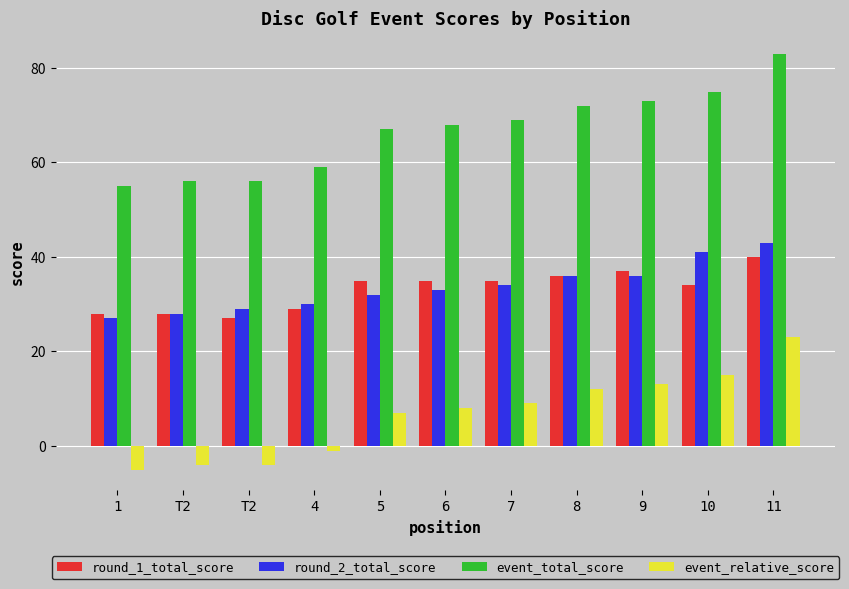

Are the bars horizontal?

No